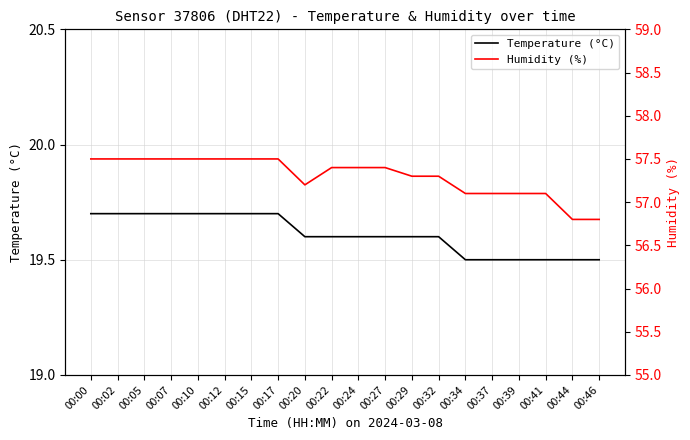

List the series in order of their peak value, highest first.

Humidity (%), Temperature (°C)